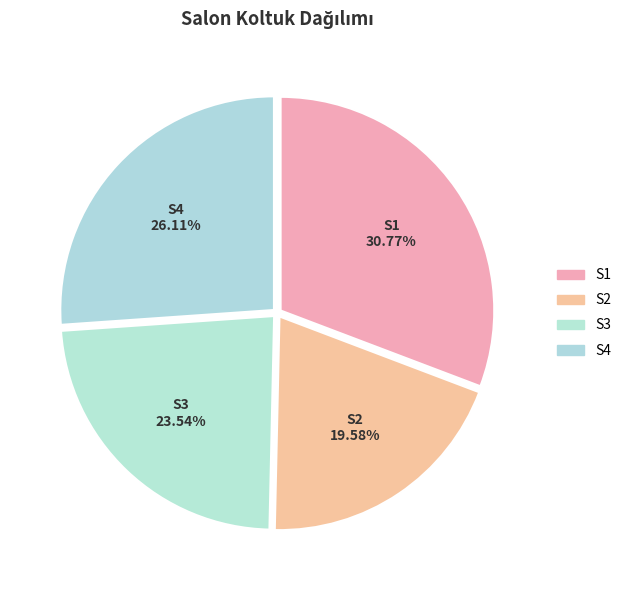

To the nearest percent, what is the average slice percentage?

25%